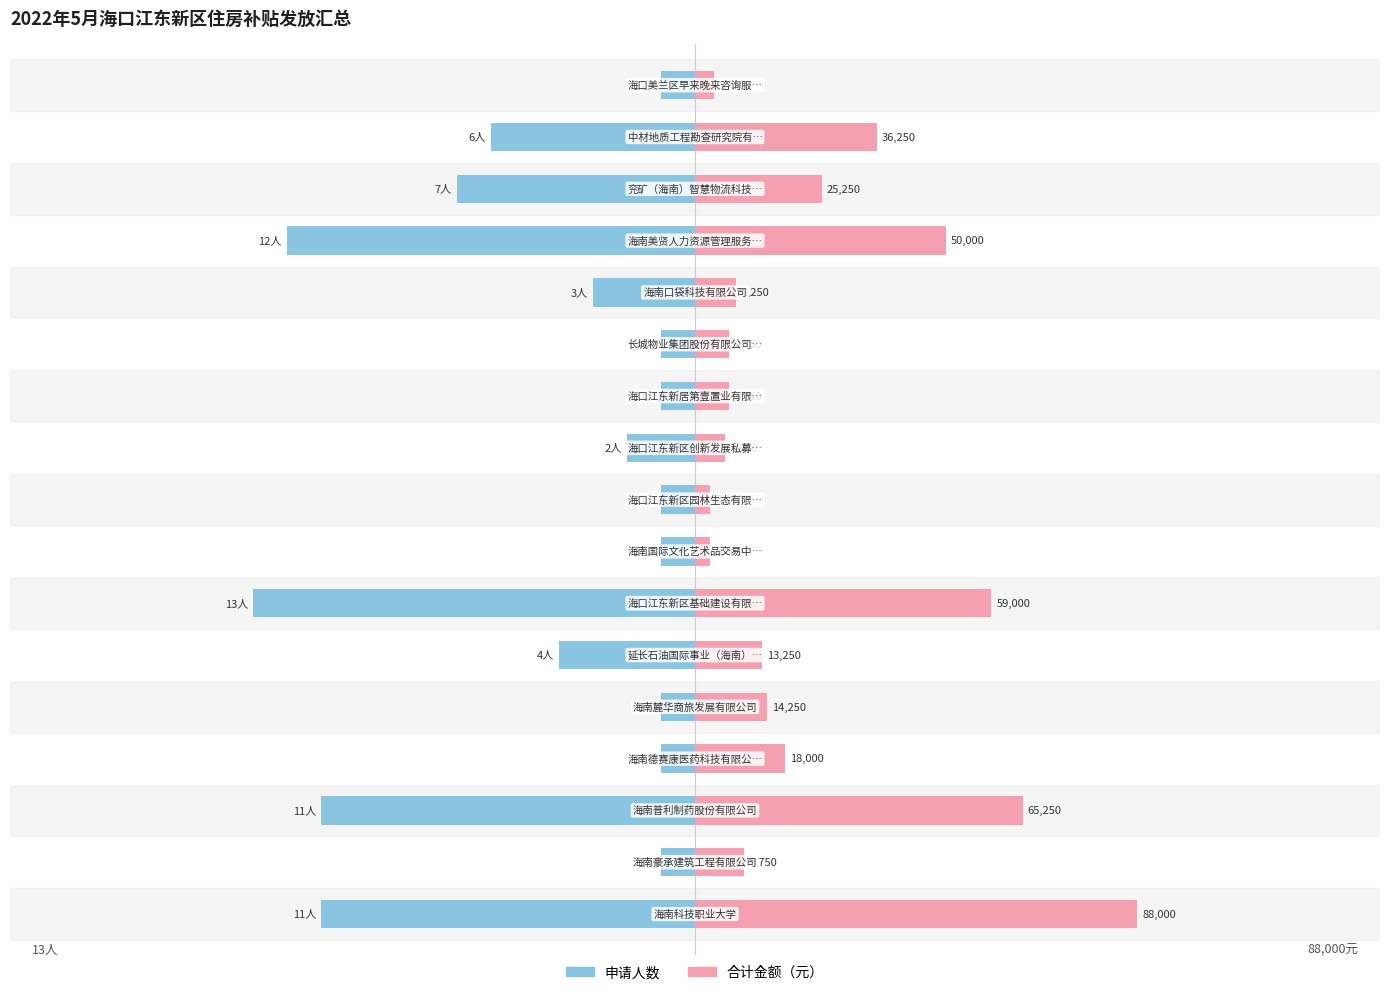

What is the greatest value displayed?

13.0